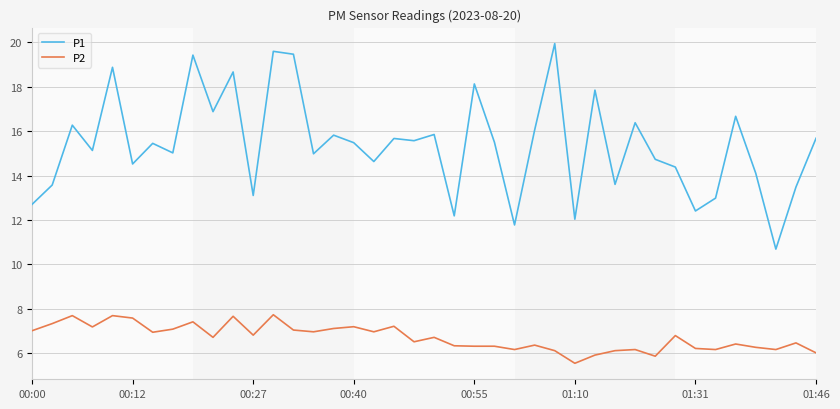

True or false: P1 and P2 cross at least once.

False